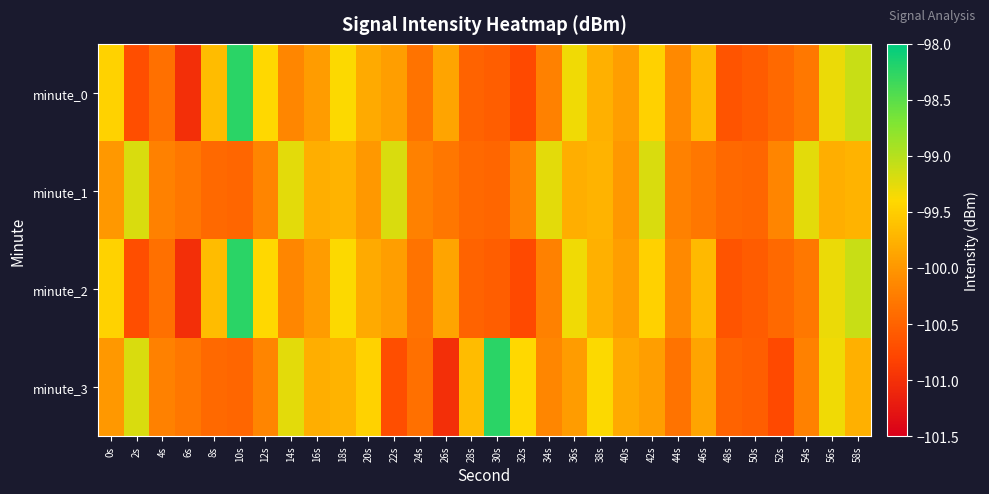

At which category is the sum across all series the highest?

10s